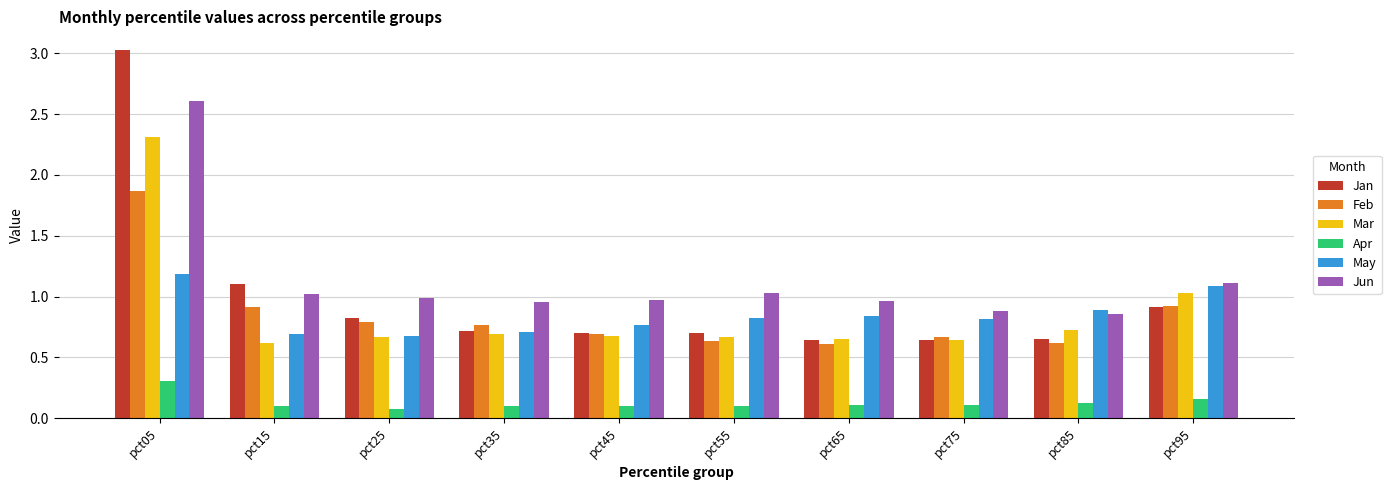

The value of May at pct25 is 0.7. True or false?

True